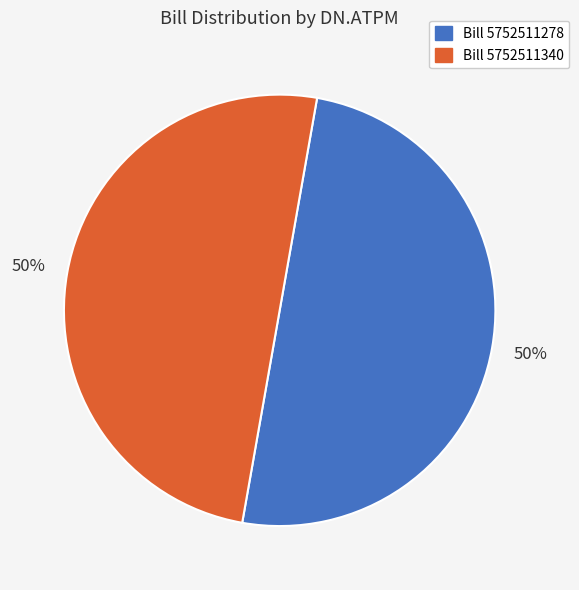

To the nearest percent, what is the average slice percentage?

50%